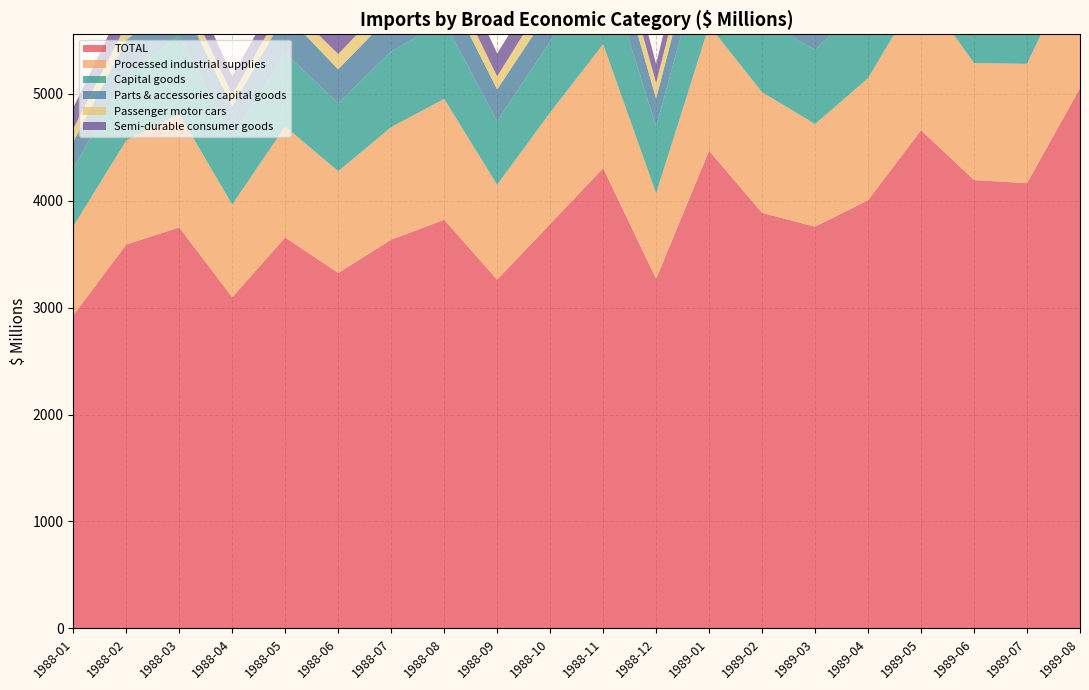

Reading left to right, list all the values displayed in this chart.

TOTAL: 2927	3590	3750	3097	3656	3324	3635	3822	3261	3782	4304	3269	4467	3886	3757	4004	4659	4193	4164	5051
Processed industrial supplies: 834	974	1060	867	1039	952	1053	1130	888	1043	1160	800	1172	1129	960	1142	1318	1095	1116	1276
Capital goods: 539	617	734	620	686	636	707	724	594	663	815	624	864	674	695	734	921	871	815	951
Parts & accessories capital goods: 249	322	350	296	364	317	343	346	298	300	407	262	368	323	319	330	408	406	366	430
Passenger motor cars: 124	144	152	111	112	143	151	159	122	172	207	146	189	204	212	226	228	217	234	273
Semi-durable consumer goods: 197	247	227	174	191	177	218	270	214	213	265	176	288	270	218	208	229	218	252	328